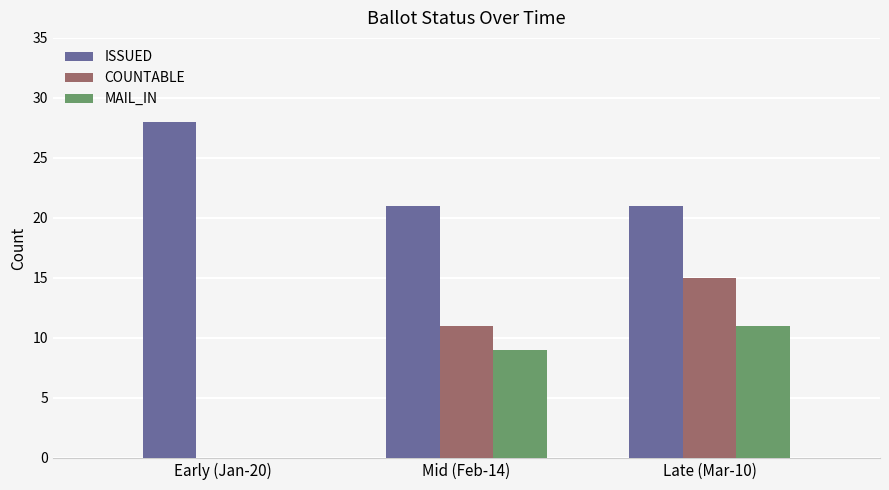

Is it true that ISSUED equals 21 at Late (Mar-10)?

True